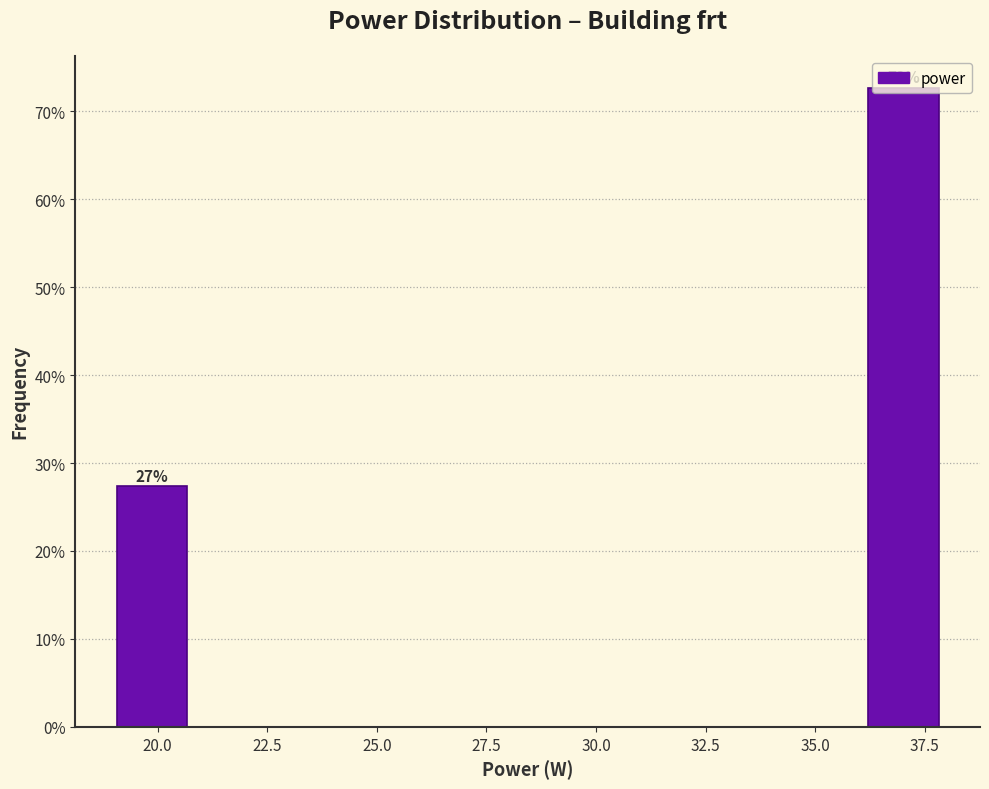

Around what value on the x-axis is the tallest bar? Give the approximate position of its centre, as read against the axis.

37.0